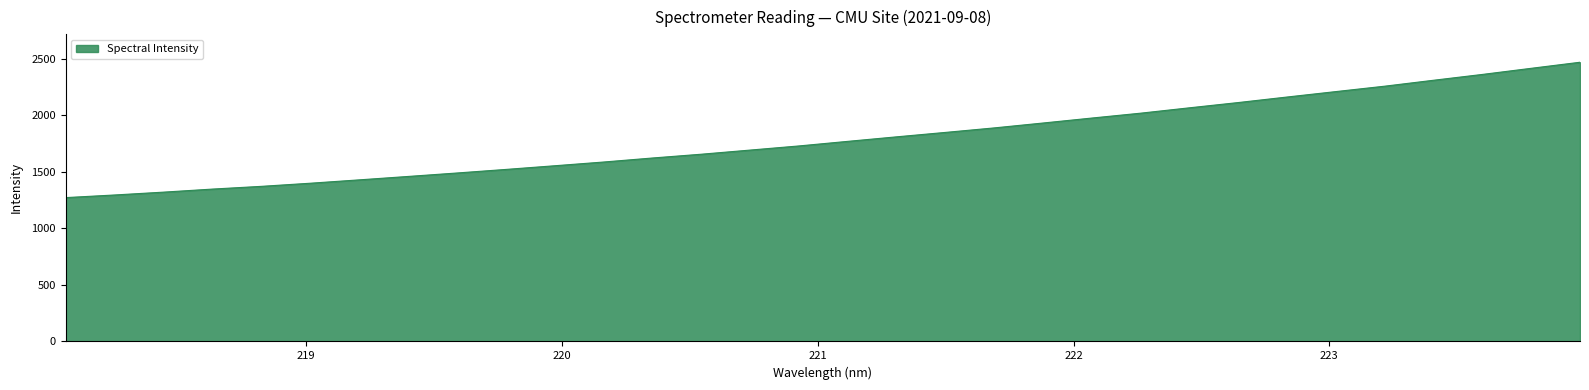

What is the minimum value shown in the chart?

1271.9